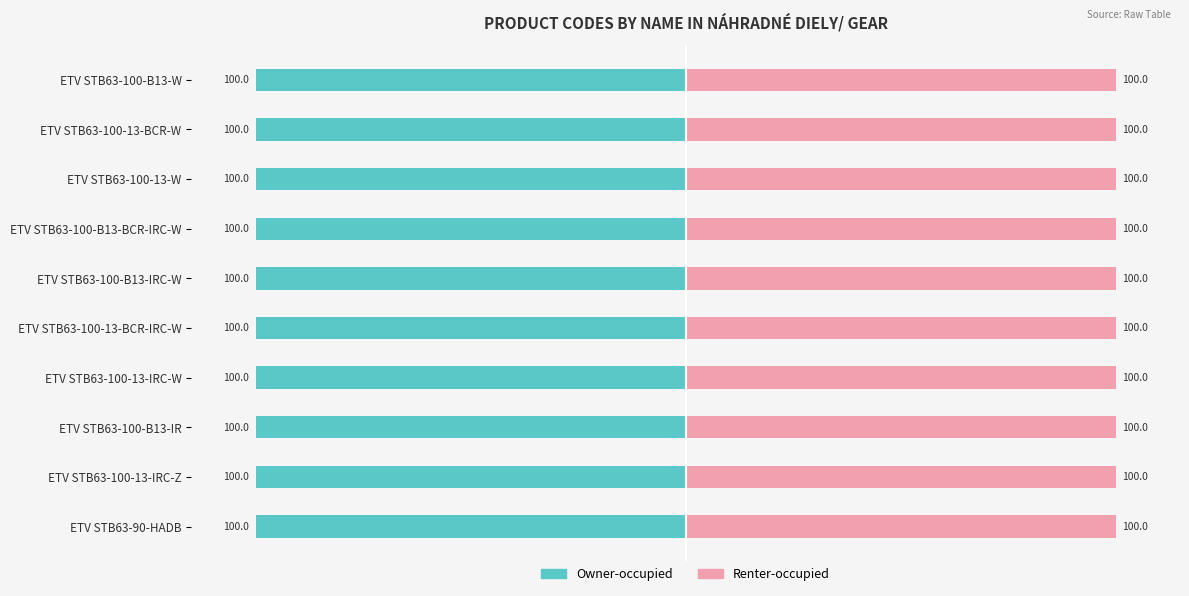

What is the sum of the Renter-occupied values at ETV STB63-100-B13-IRC-W and ETV STB63-100-B13-IR?

200.0